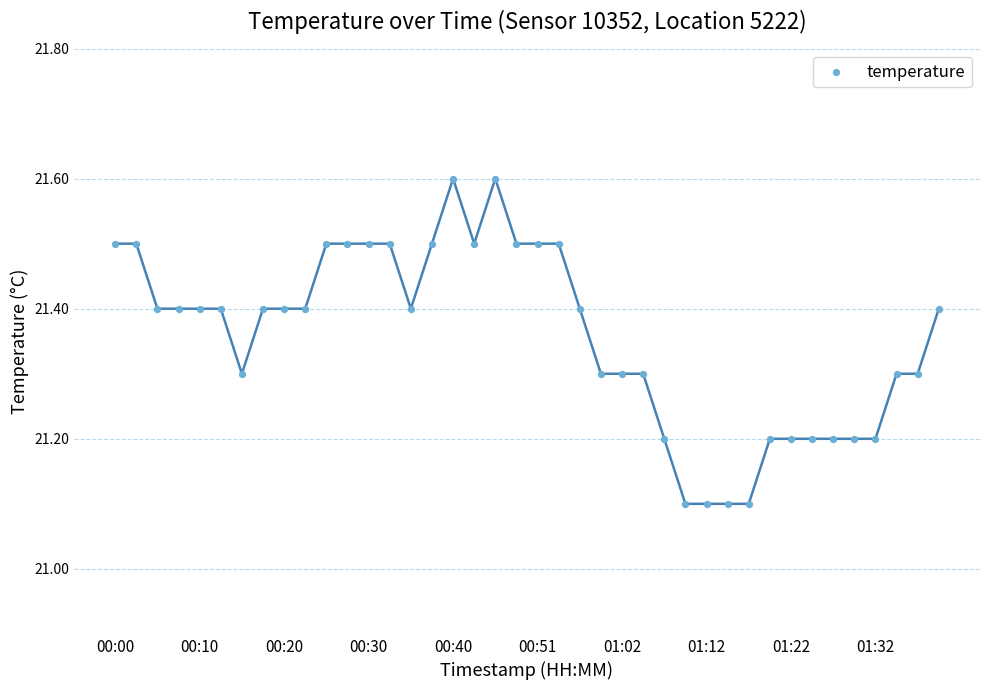

What is the range of Y values (max minus min)?

0.5